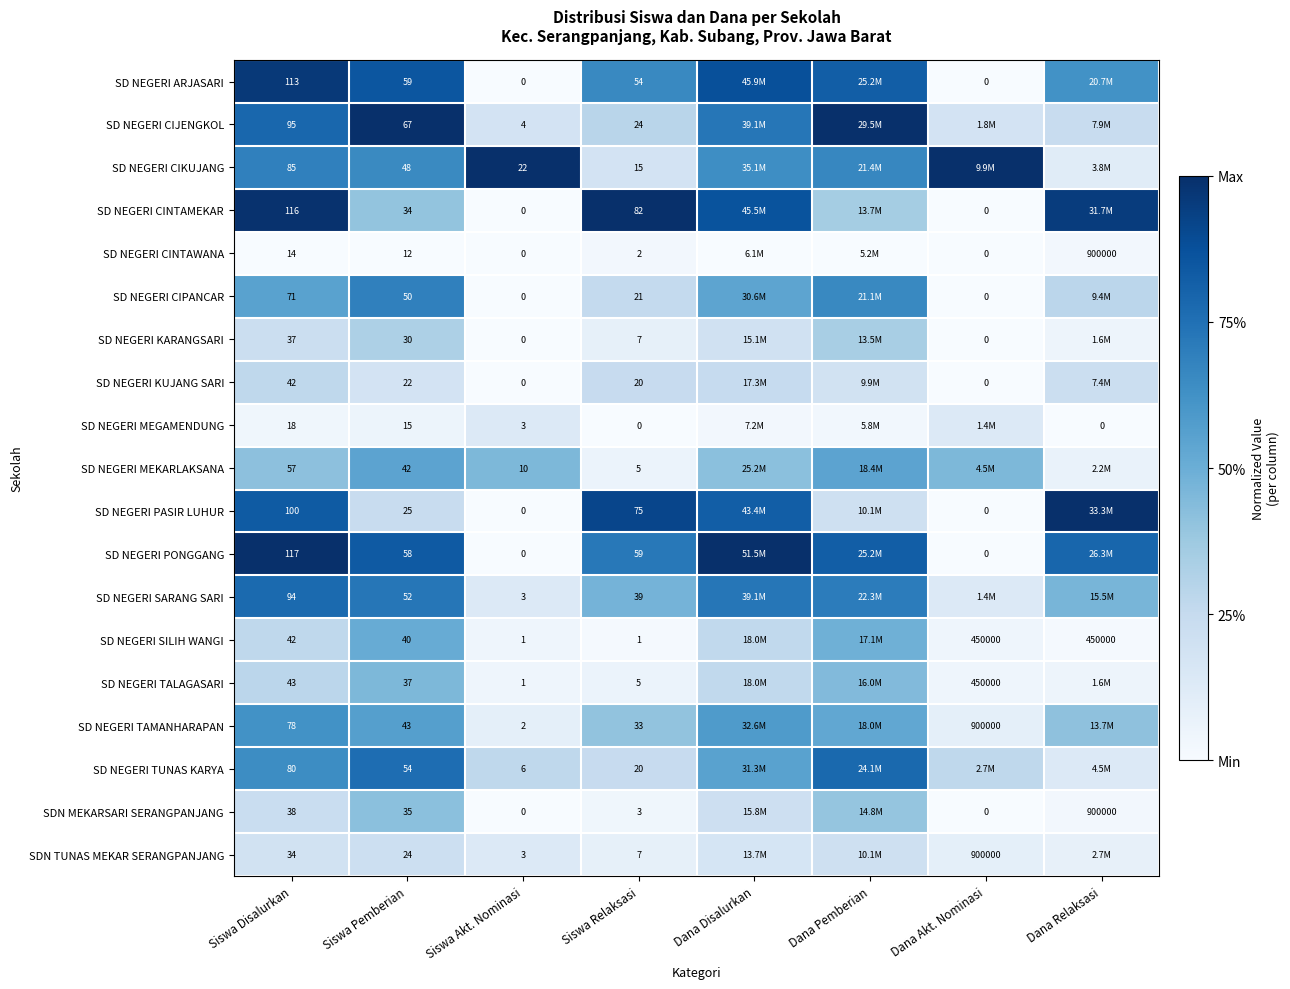

Which series changed the most between Siswa Disalurkan and Siswa Akt. Nominasi?

SD NEGERI PONGGANG